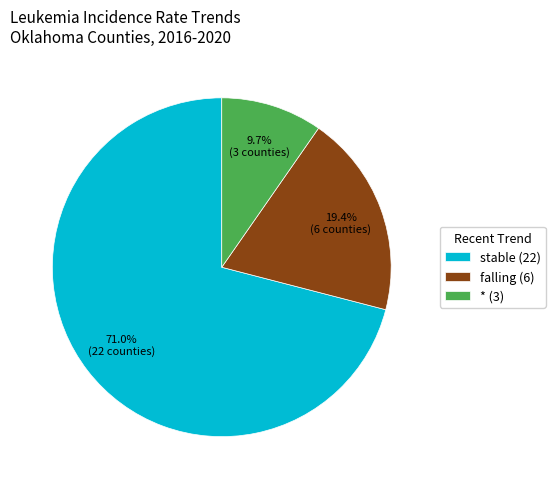

Between * and falling, which is larger?

falling